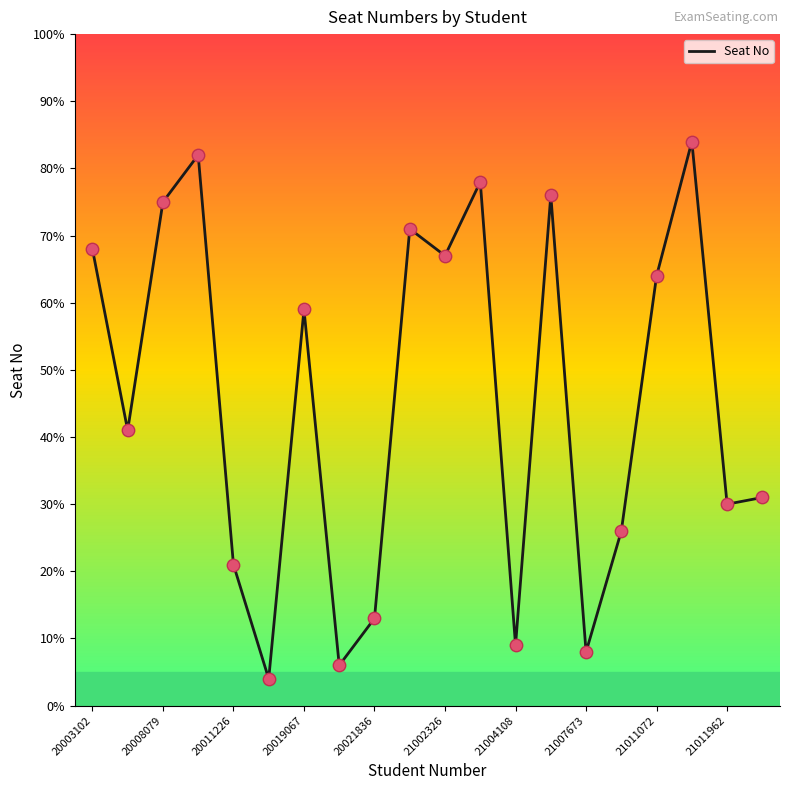

What is the difference between the maximum and minimum values?

80